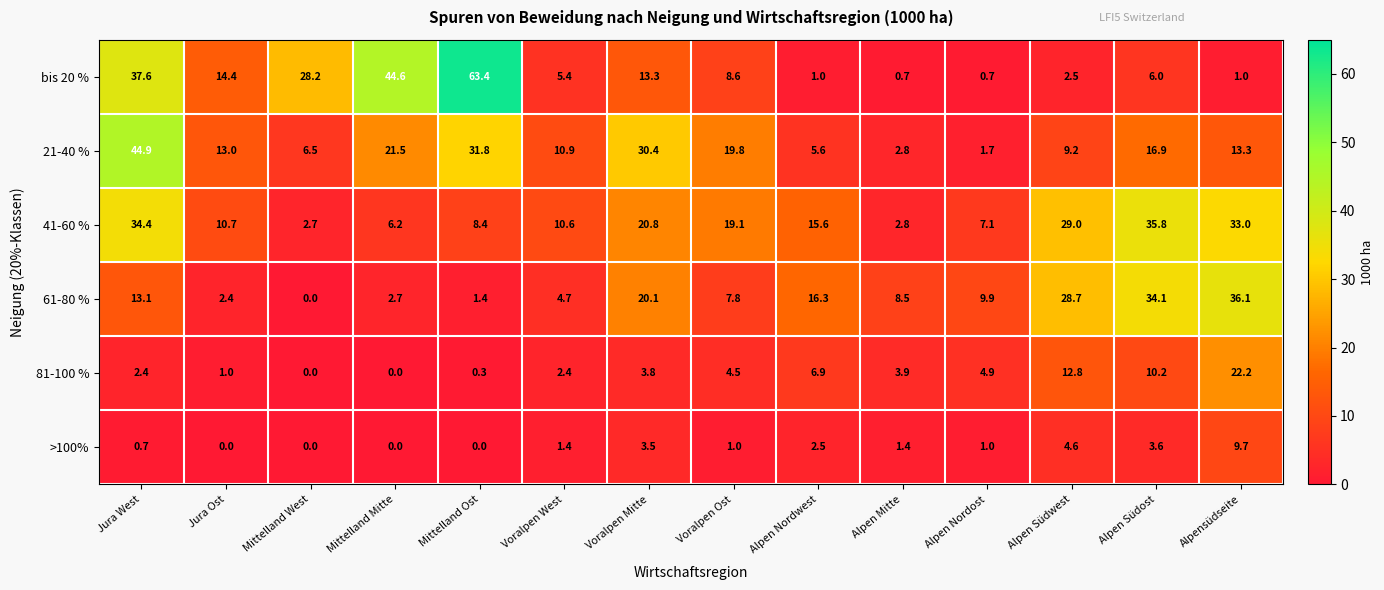

What is the approximate value of 41-60 % at Voralpen West?

10.6